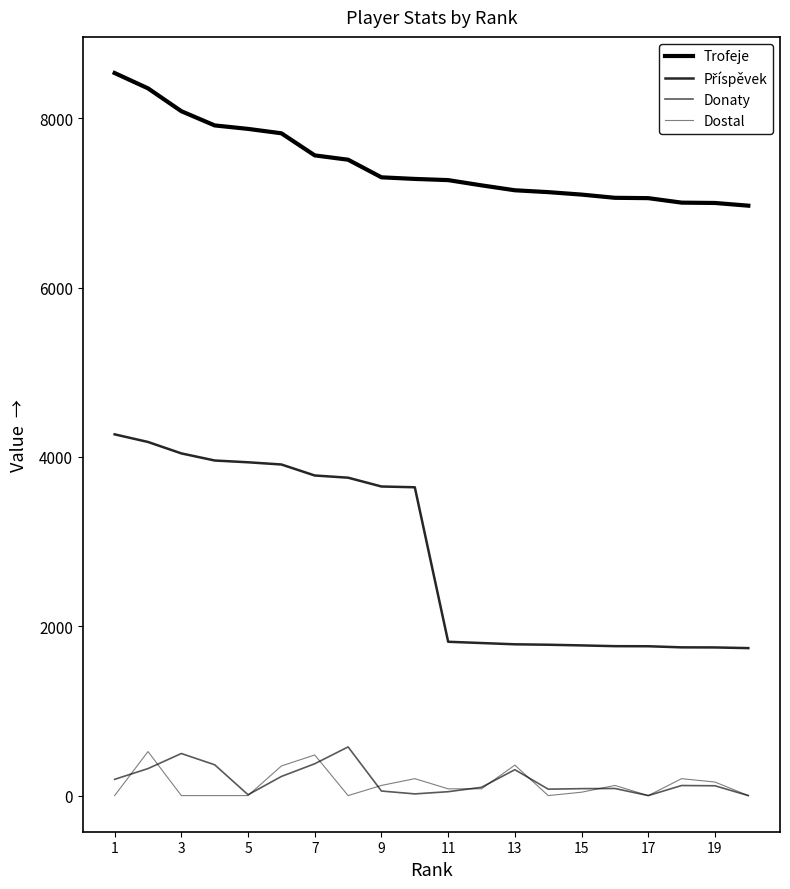

Is this an area chart (filled region under the line)?

No